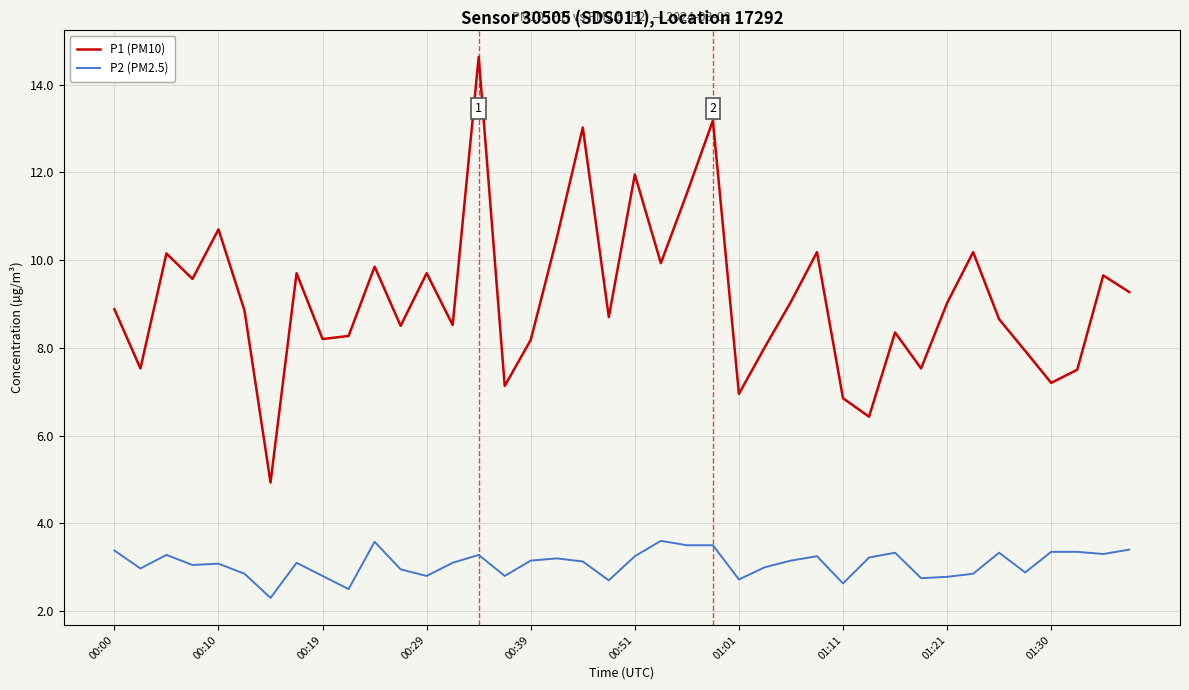

True or false: P2 (PM2.5) and P1 (PM10) cross at least once.

False